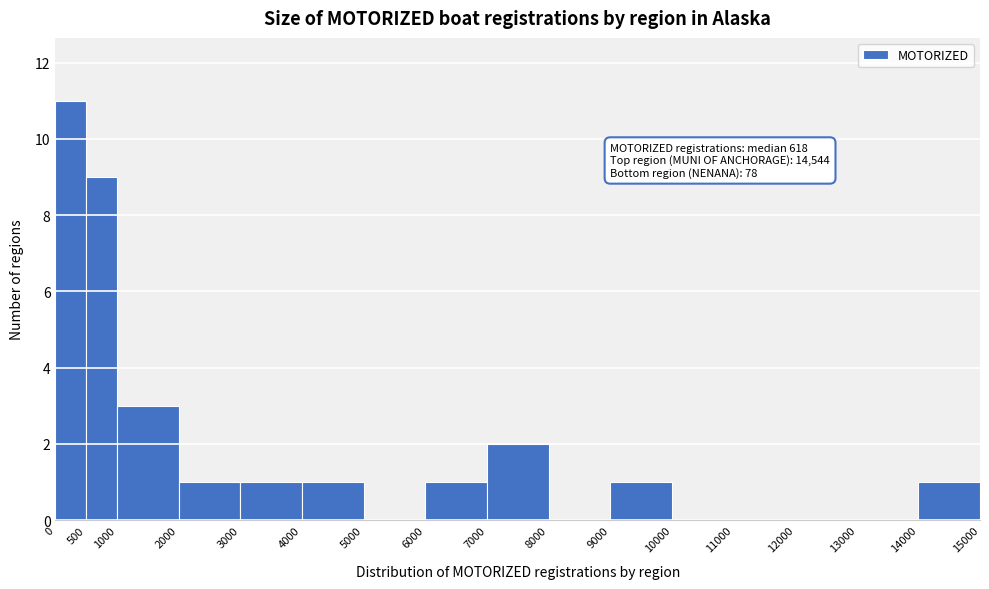

Over which range of the x-axis is the bar tallest?

0 to 500